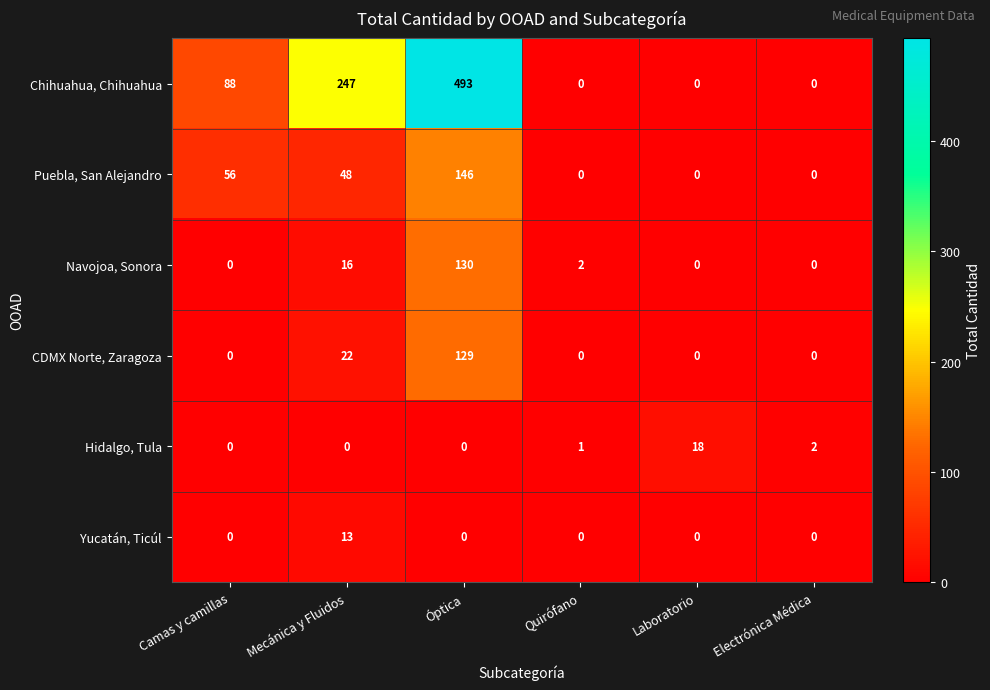

What is the spread (max minus min) of values at Óptica?

493